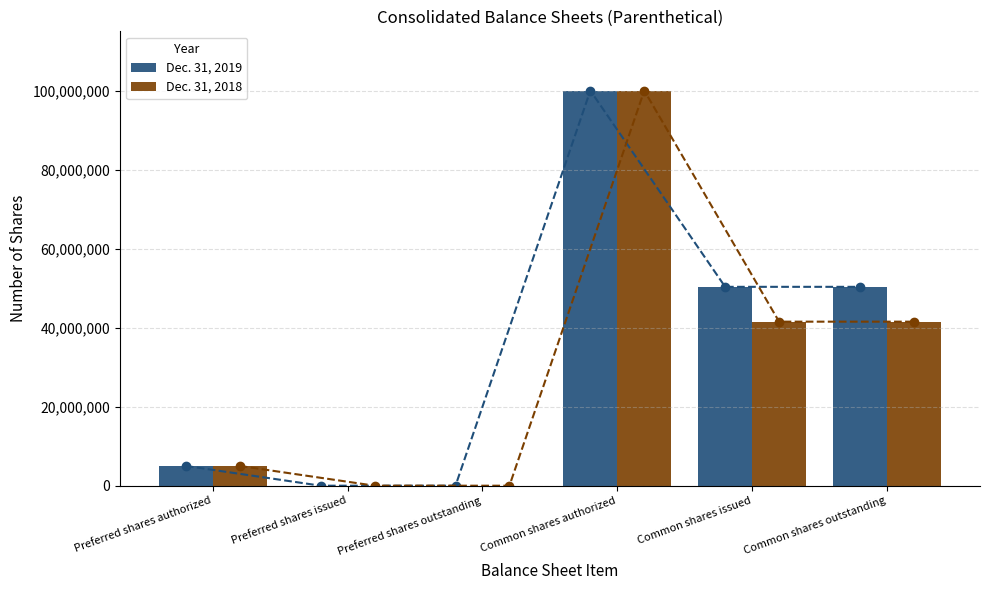

The Dec. 31, 2019 series shows 49857691 at Preferred shares issued. True or false?

False